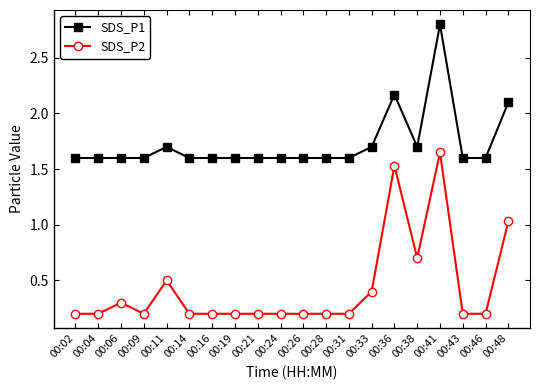

True or false: SDS_P2 and SDS_P1 cross at least once.

False